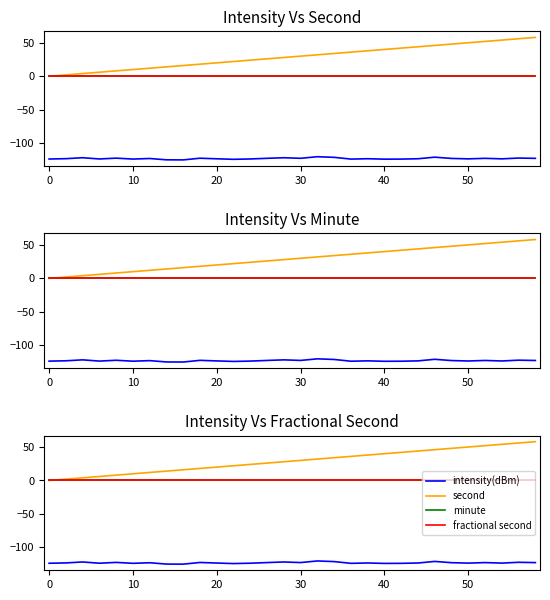

What is the smallest value displayed?

-125.0